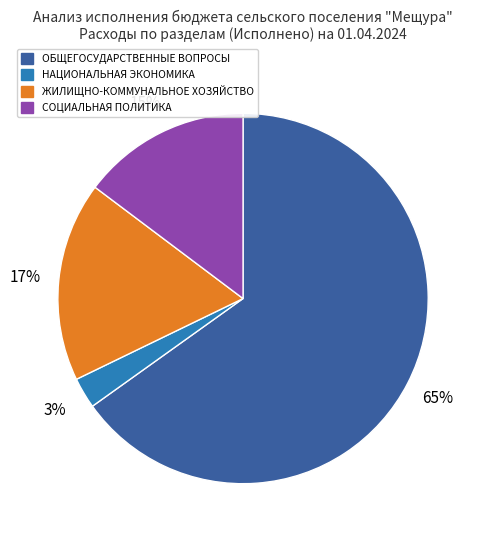

How many segments does this pie chart have?

4